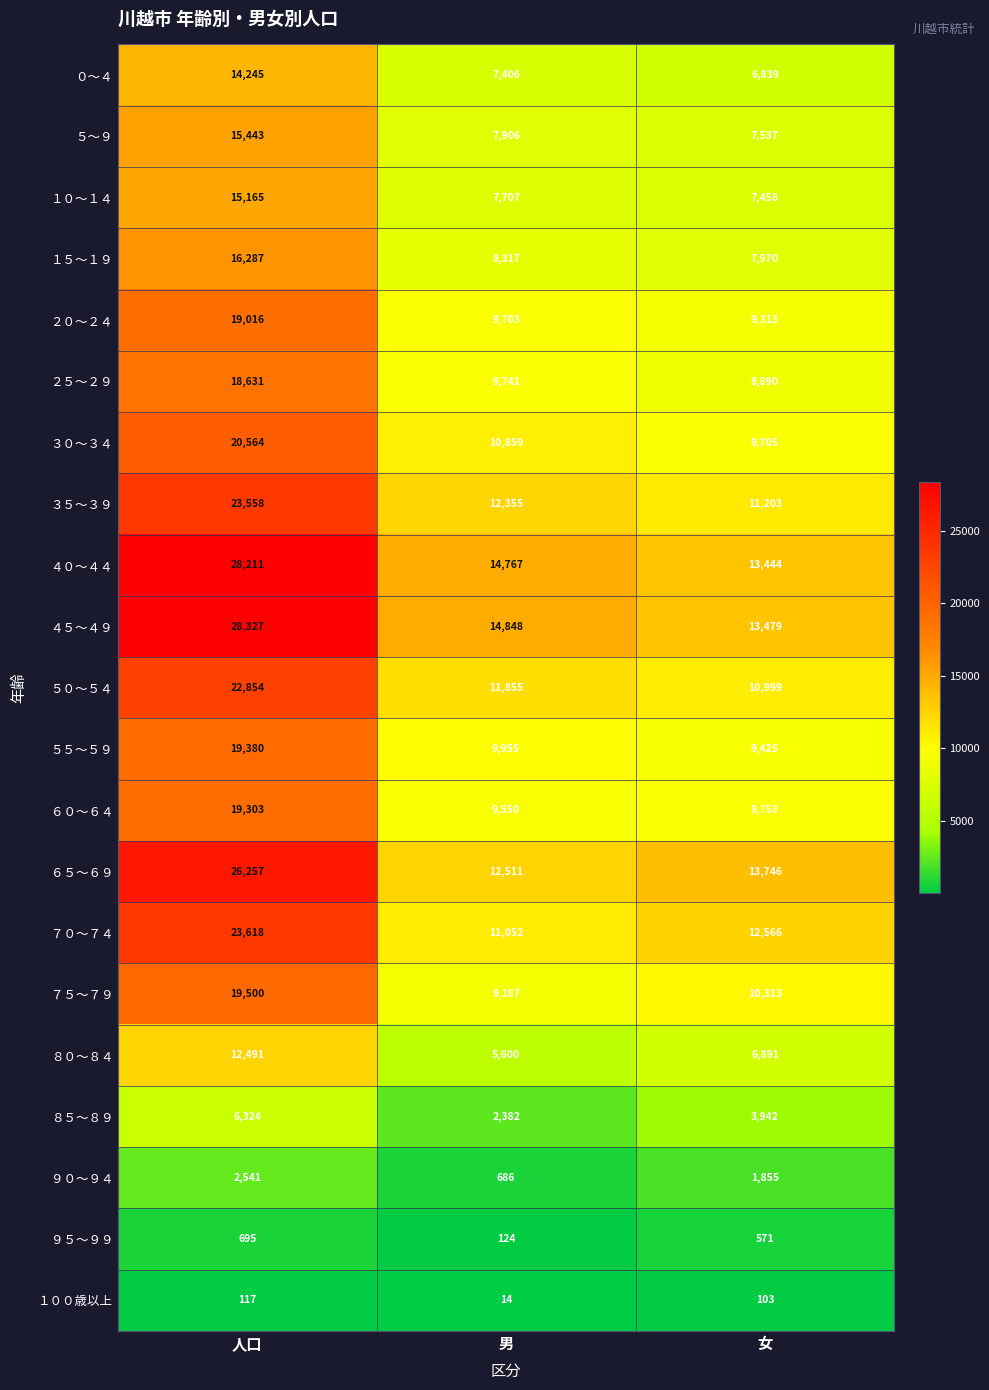

What is the sum of all ０～４ values?

28490